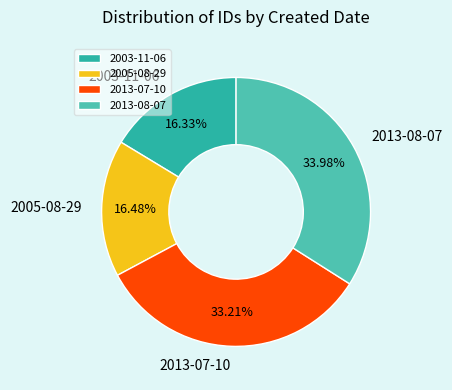

To the nearest percent, what portion does 2003-11-06 represent?

16%